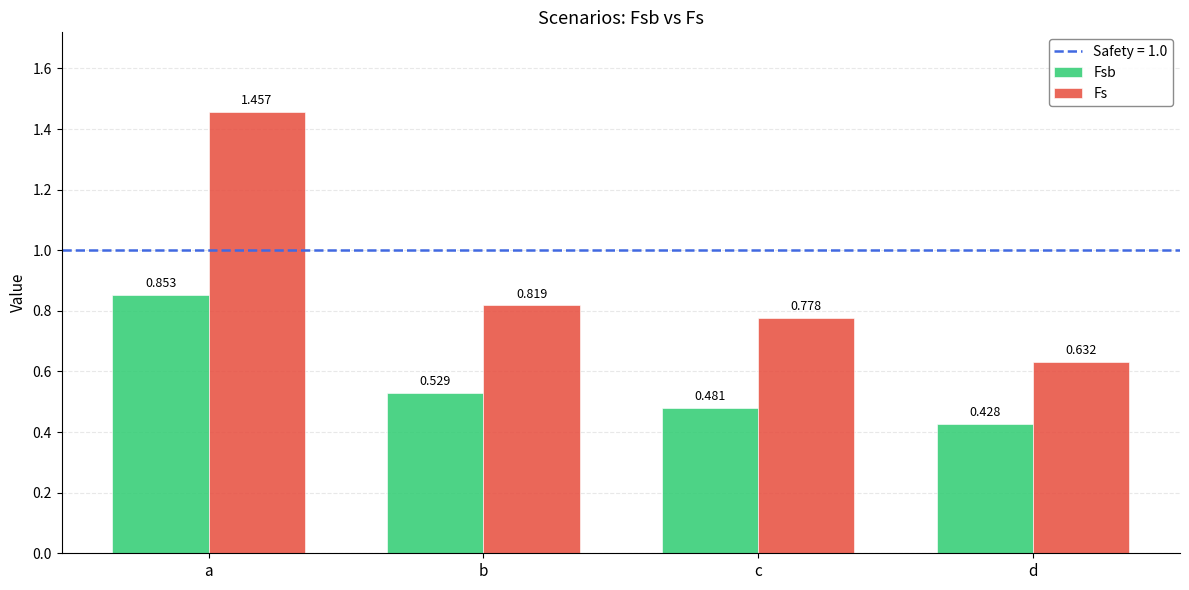

Is the value of Fs at b greater than the value of Fsb at d?

Yes